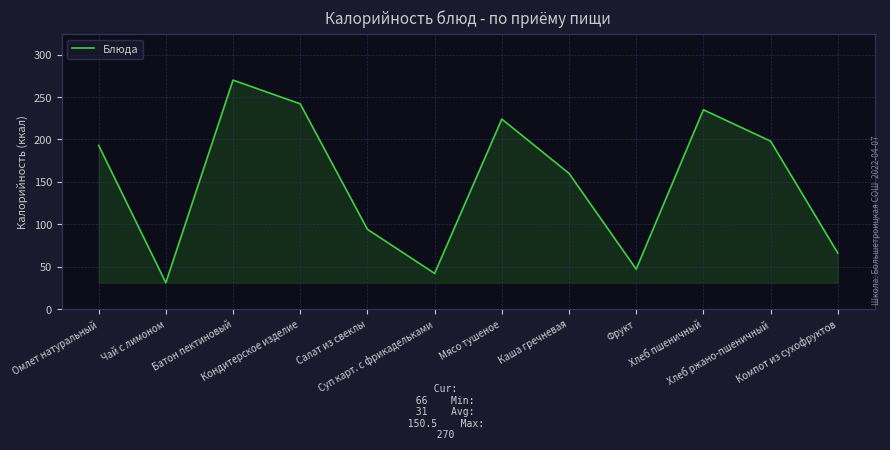

What is the minimum value shown in the chart?

31